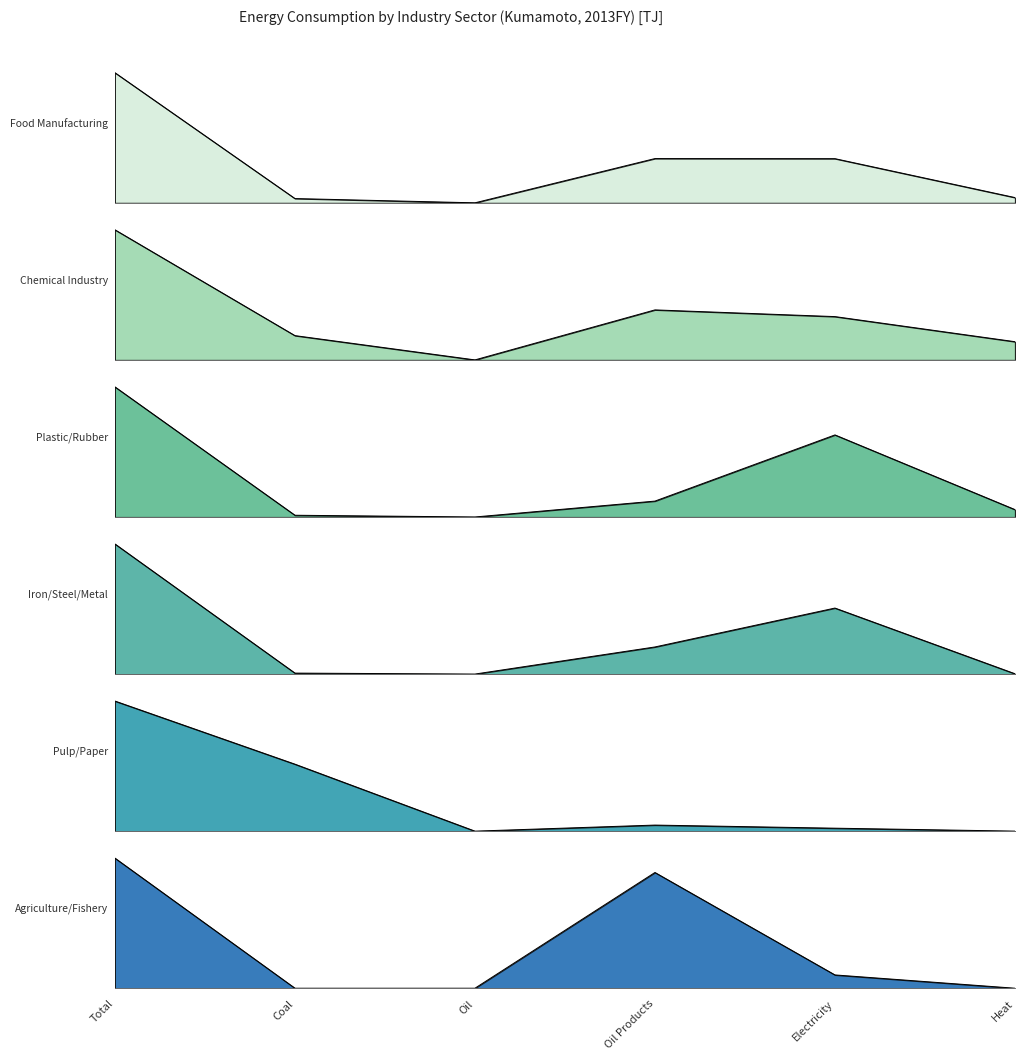

Reading left to right, list all the values displayed in this chart.

Food Manufacturing: 131.1	4.3	0.0	44.6	44.5	5.3
Chemical Industry: 143.6	26.8	0.0	55.2	47.8	20.1
Plastic/Rubber: 142.5	1.9	0.0	17.4	89.9	8.1
Iron/Steel/Metal: 40.8	0.3	0.0	8.5	20.7	0.1
Pulp/Paper: 1088.2	560.2	0.0	50.7	24.7	0.2
Agriculture/Fishery: 86.1	0.0	0.0	76.6	8.8	0.0